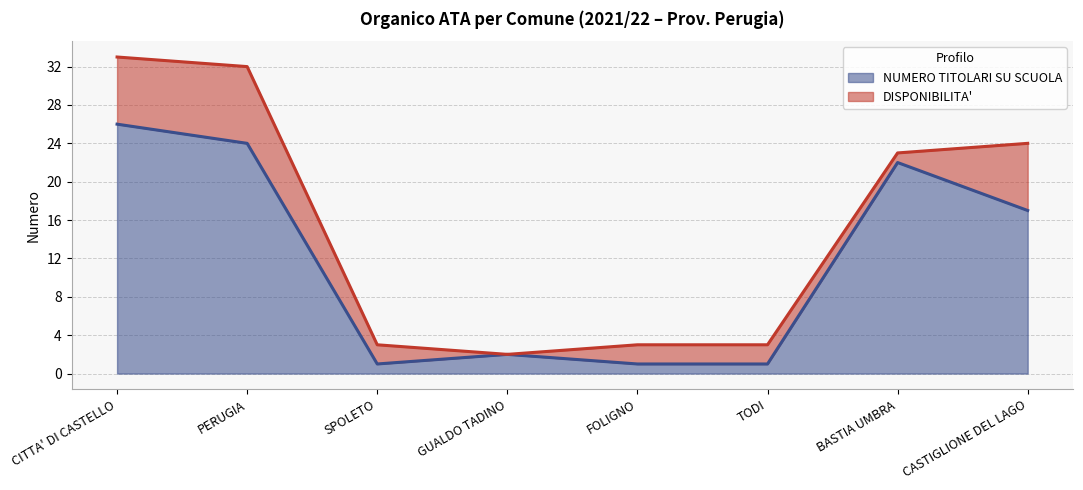

Reading left to right, extract all data points from this chart.

CITTA' DI CASTELLO=26	PERUGIA=24	SPOLETO=1	GUALDO TADINO=2	FOLIGNO=1	TODI=1	BASTIA UMBRA=22	CASTIGLIONE DEL LAGO=17